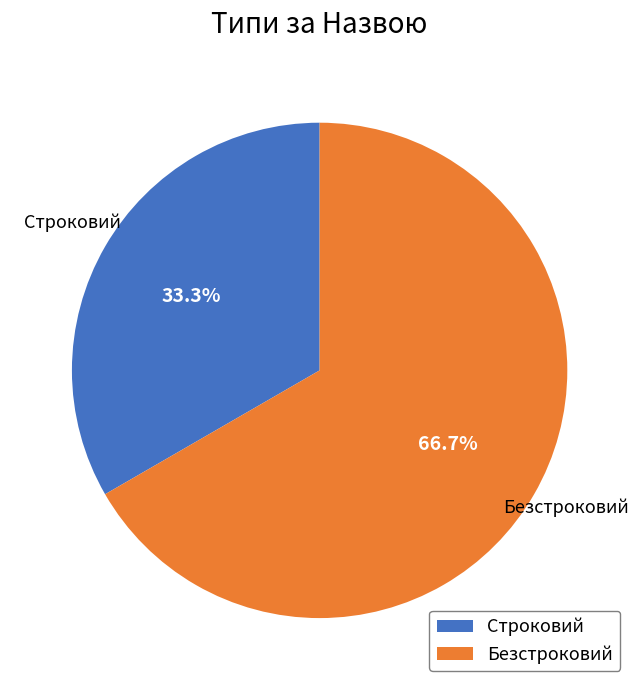

What is the largest slice in the pie chart?

Безстроковий